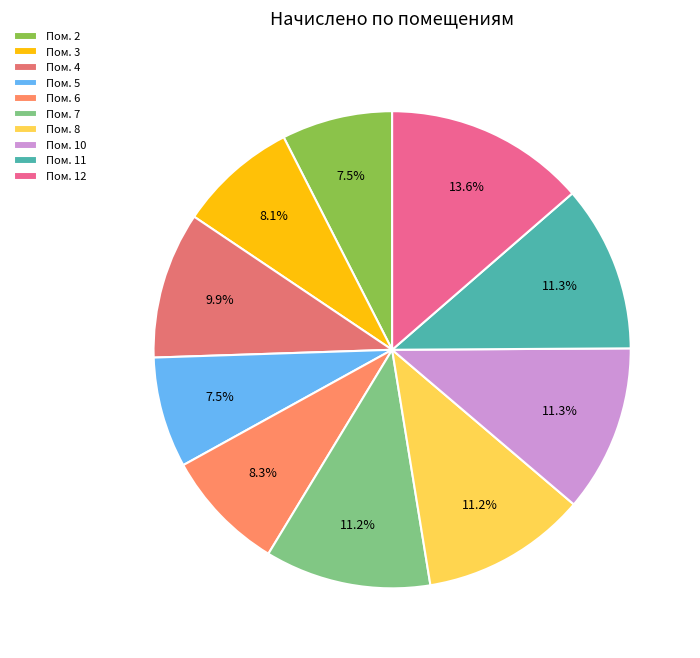

Count the number of slices in the pie.

10